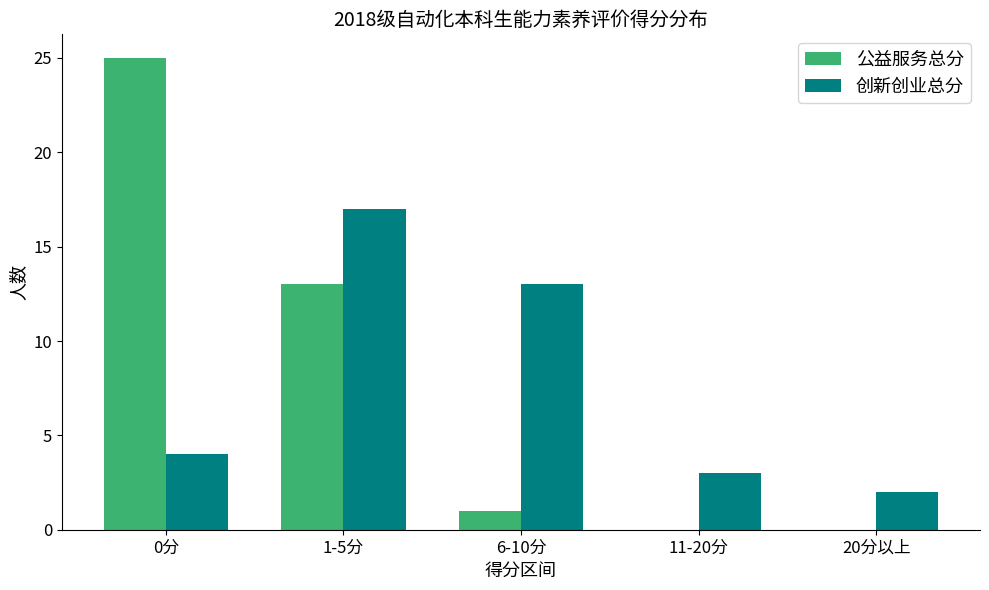

How many series are shown in this chart?

2